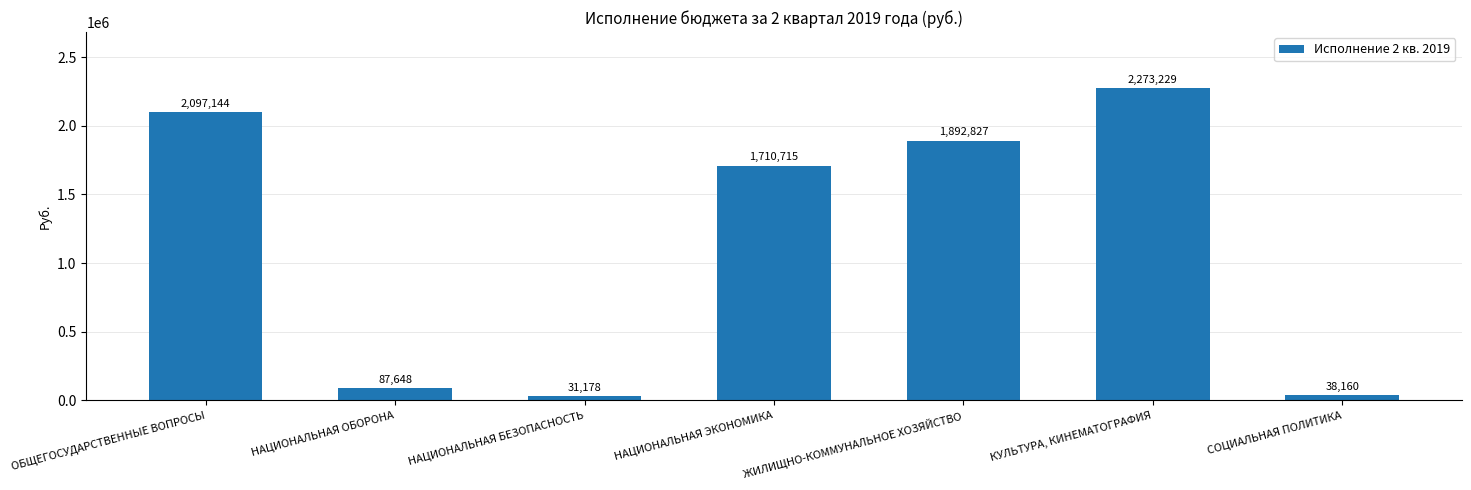

Count the number of data series in this chart.

1